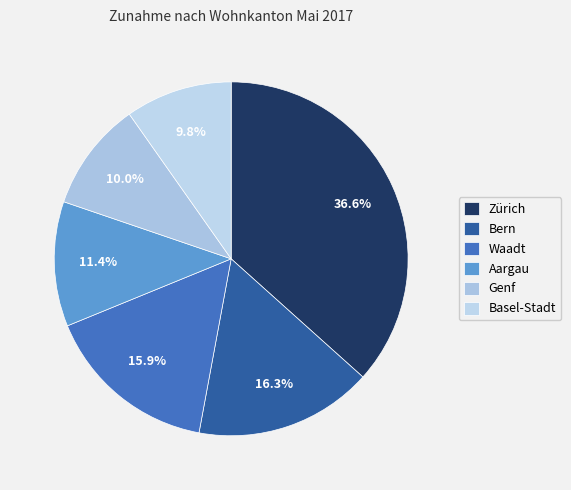

The Basel-Stadt slice represents 1% of the pie. True or false?

False